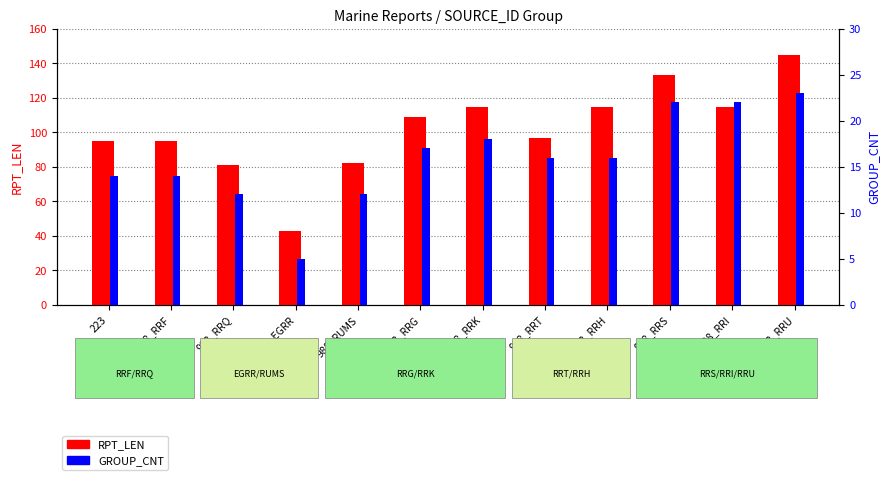

How many data points in GROUP_CNT are less than 16?

5